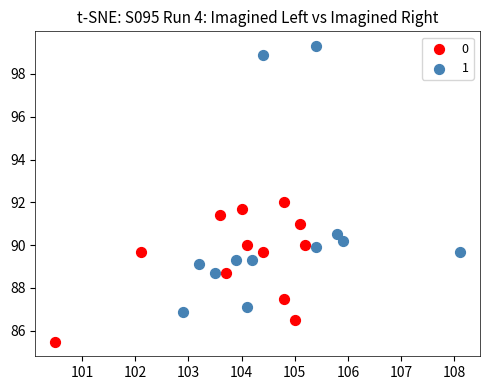

Which series contains the highest Y value?

1